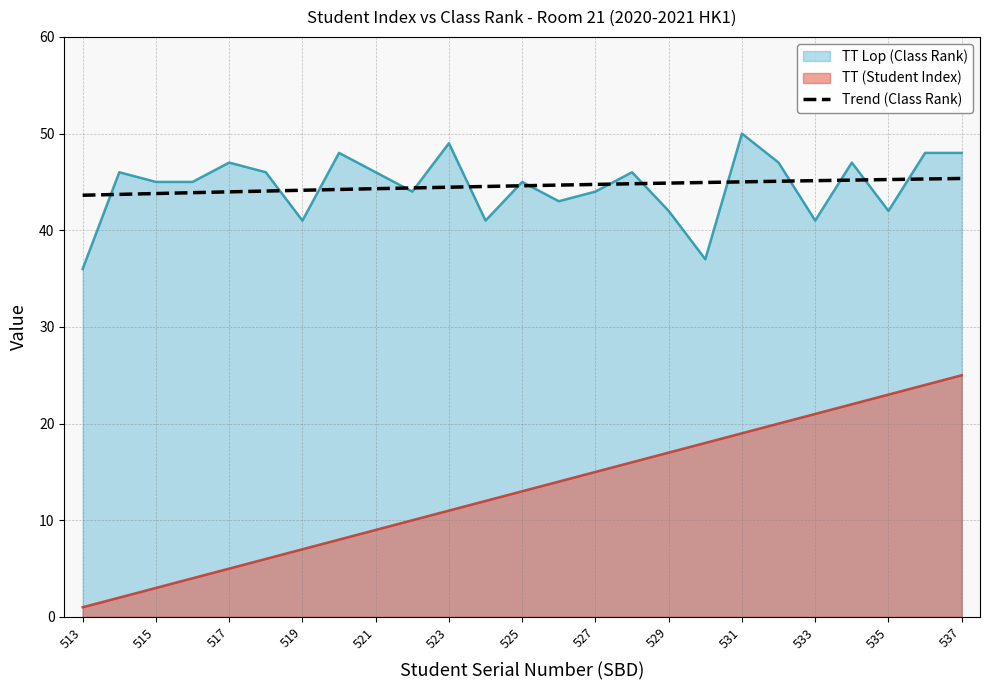

Which series has the largest total across all categories?

TT Lop (Class Rank)